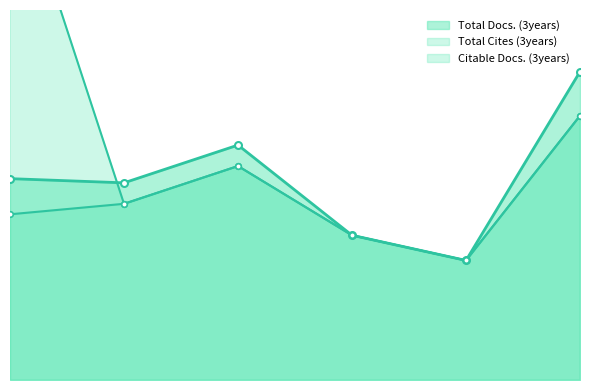

Is the value of Citable Docs. (3years) at 3 greater than the value of Total Cites (3years) at 5?

Yes